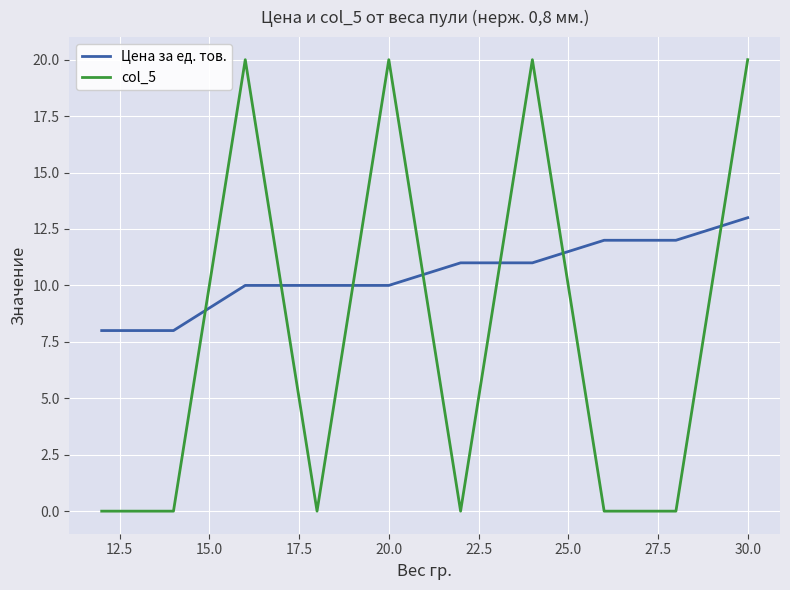

List the series in order of their overall mean, lowest first.

col_5, Цена за ед. тов.